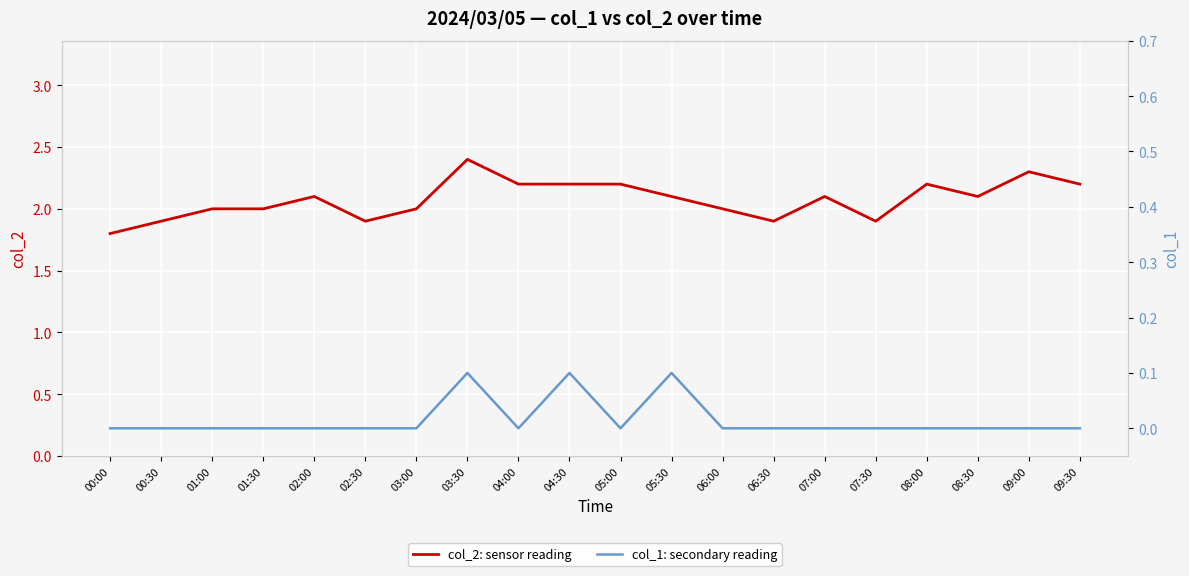

True or false: col_1: secondary reading and col_2: sensor reading cross at least once.

False